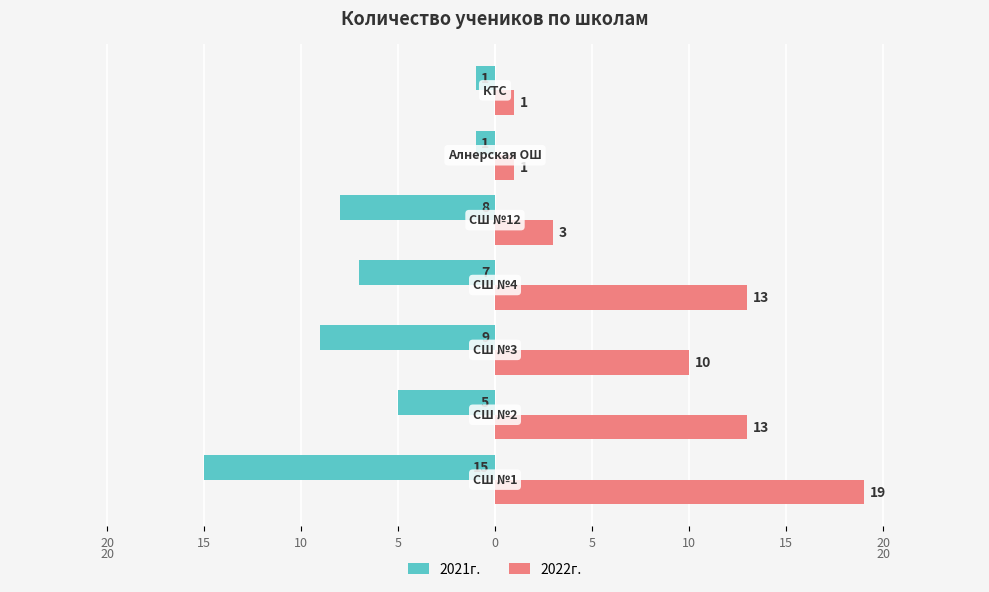

Reading left to right, list all the values displayed in this chart.

2021г.: -15	-5	-9	-7	-8	-1	-1
2022г.: 19	13	10	13	3	1	1